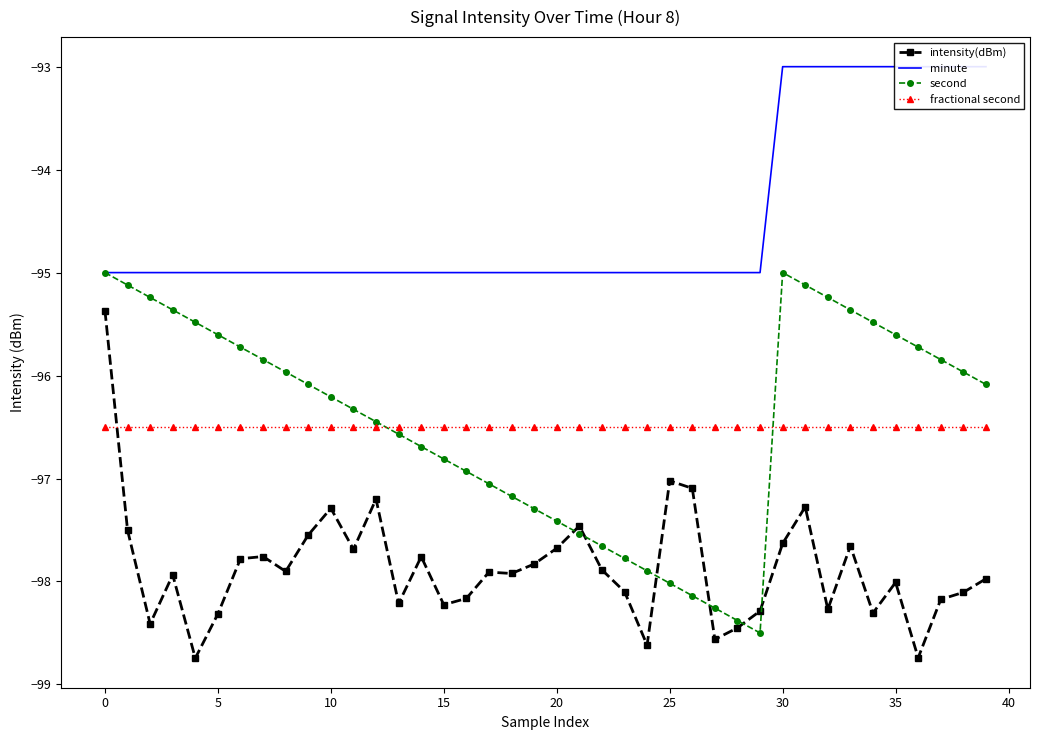

Reading right to left, what are all the values shown in this chart?

intensity(dBm): -98.0	-98.1	-98.2	-98.7	-98.0	-98.3	-97.7	-98.3	-97.3	-97.6	-98.3	-98.5	-98.6	-97.1	-97.0	-98.6	-98.1	-97.9	-97.5	-97.7	-97.8	-97.9	-97.9	-98.2	-98.2	-97.8	-98.2	-97.2	-97.7	-97.3	-97.5	-97.9	-97.8	-97.8	-98.3	-98.7	-97.9	-98.4	-97.5	-95.4
minute: -93.0	-93.0	-93.0	-93.0	-93.0	-93.0	-93.0	-93.0	-93.0	-93.0	-95.0	-95.0	-95.0	-95.0	-95.0	-95.0	-95.0	-95.0	-95.0	-95.0	-95.0	-95.0	-95.0	-95.0	-95.0	-95.0	-95.0	-95.0	-95.0	-95.0	-95.0	-95.0	-95.0	-95.0	-95.0	-95.0	-95.0	-95.0	-95.0	-95.0
second: -96.1	-96.0	-95.8	-95.7	-95.6	-95.5	-95.4	-95.2	-95.1	-95.0	-98.5	-98.4	-98.3	-98.1	-98.0	-97.9	-97.8	-97.7	-97.5	-97.4	-97.3	-97.2	-97.1	-96.9	-96.8	-96.7	-96.6	-96.4	-96.3	-96.2	-96.1	-96.0	-95.8	-95.7	-95.6	-95.5	-95.4	-95.2	-95.1	-95.0
fractional second: -96.5	-96.5	-96.5	-96.5	-96.5	-96.5	-96.5	-96.5	-96.5	-96.5	-96.5	-96.5	-96.5	-96.5	-96.5	-96.5	-96.5	-96.5	-96.5	-96.5	-96.5	-96.5	-96.5	-96.5	-96.5	-96.5	-96.5	-96.5	-96.5	-96.5	-96.5	-96.5	-96.5	-96.5	-96.5	-96.5	-96.5	-96.5	-96.5	-96.5